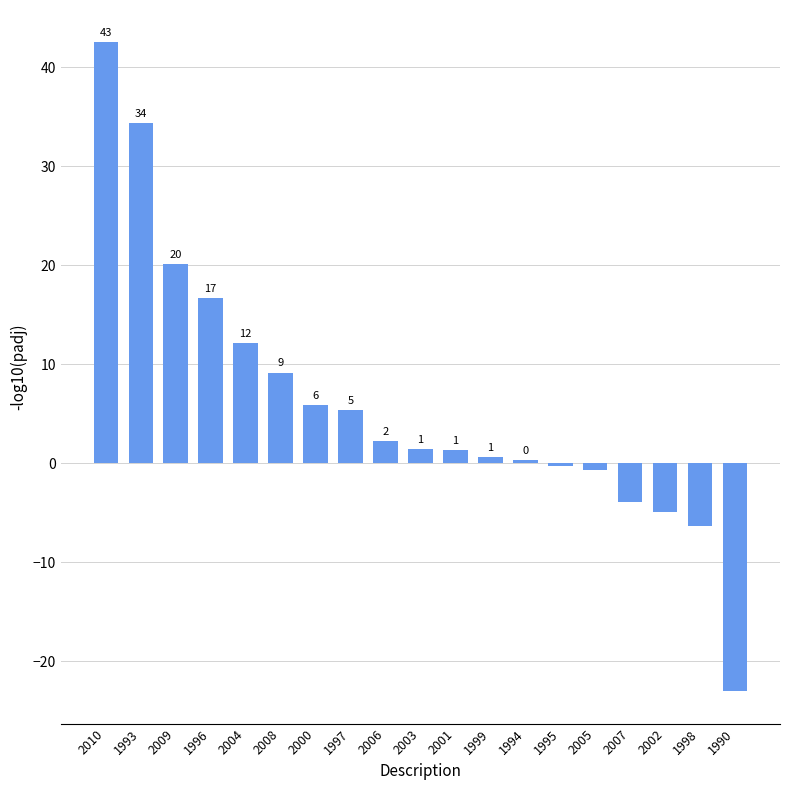

What is the average value?

6.0